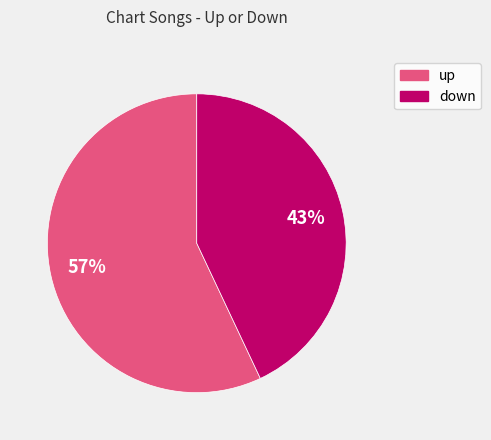

What is the largest slice in the pie chart?

up